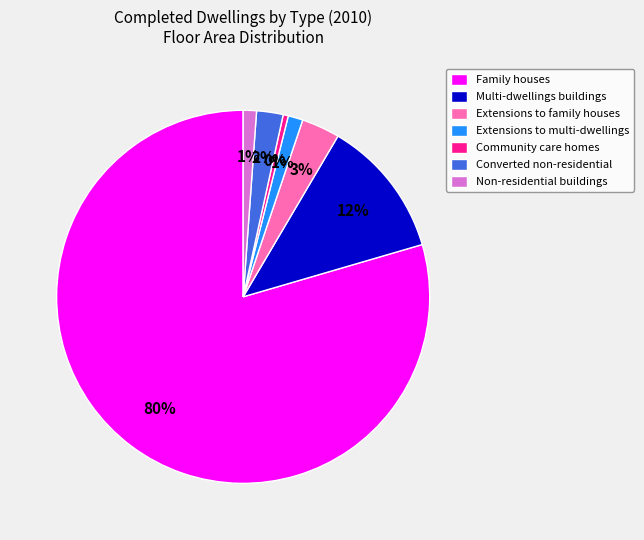

Is the sum of Converted non-residential and Extensions to family houses greater than half?

No